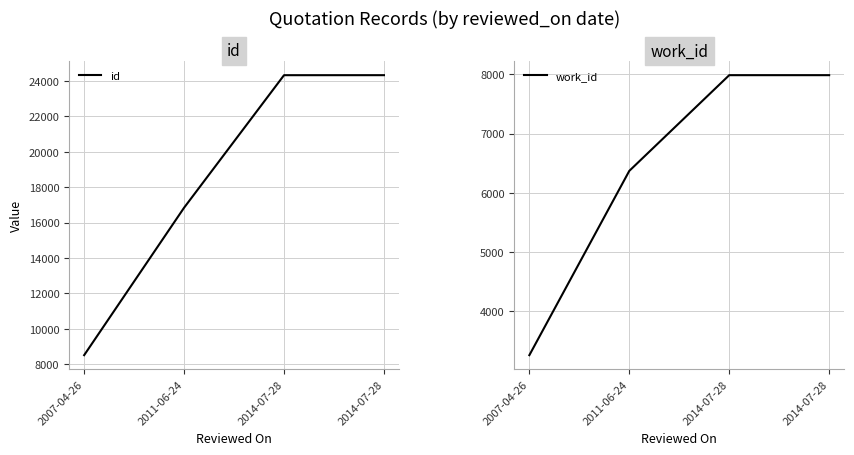

What is the value of the work_id point at the 4th from the left?

7987